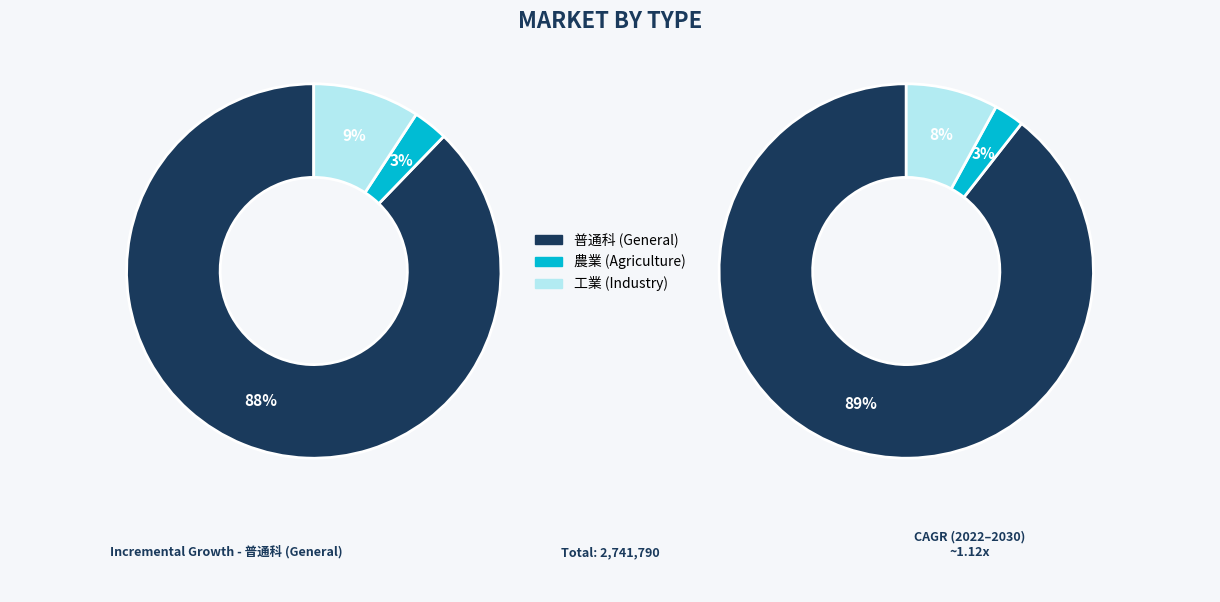

What percentage is the 工業に関する学科 slice, to the nearest percent?

9%